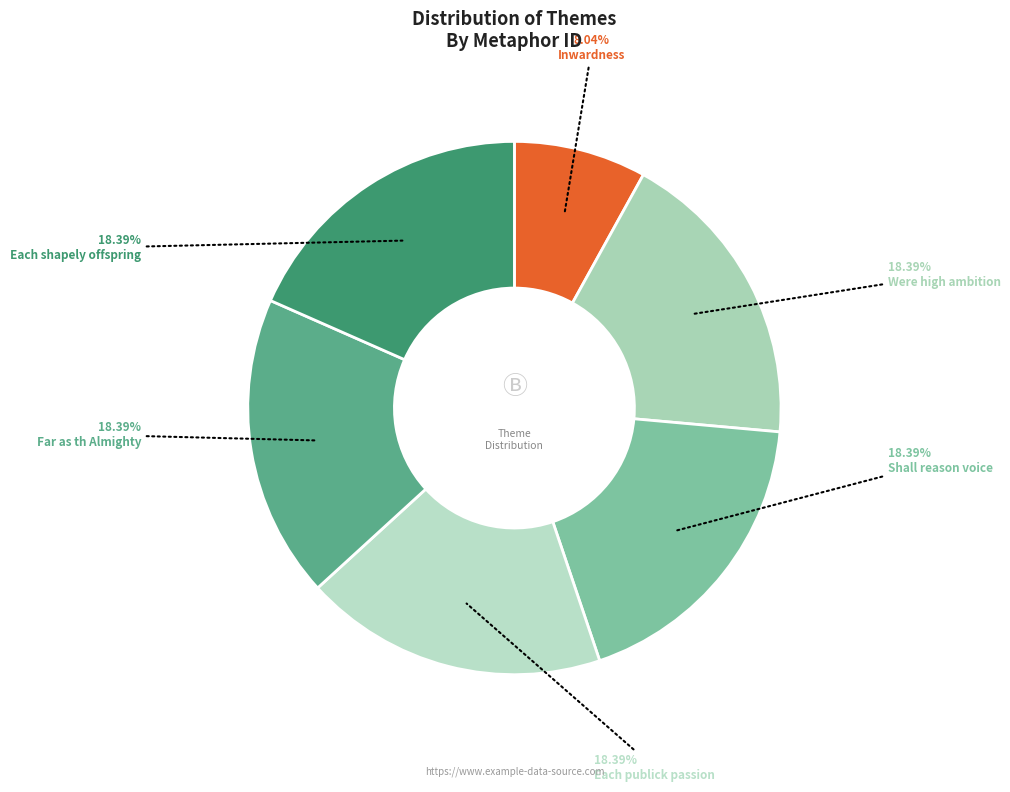

Is there any slice that represents more than half of the pie?

No